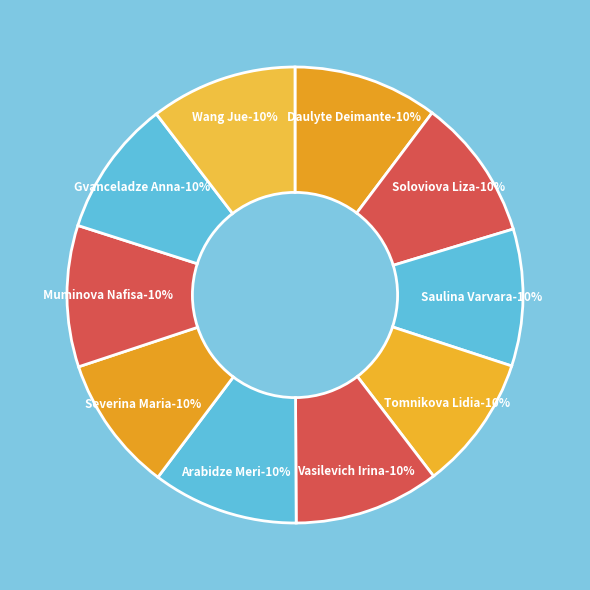

Rank the categories by value from lowest to highest.

Tomnikova Lidia, Severina Maria, Gvanceladze Anna, Saulina Varvara, Muminova Nafisa, Soloviova Liza, Daulyte Deimante, Vasilevich Irina, Arabidze Meri, Wang Jue